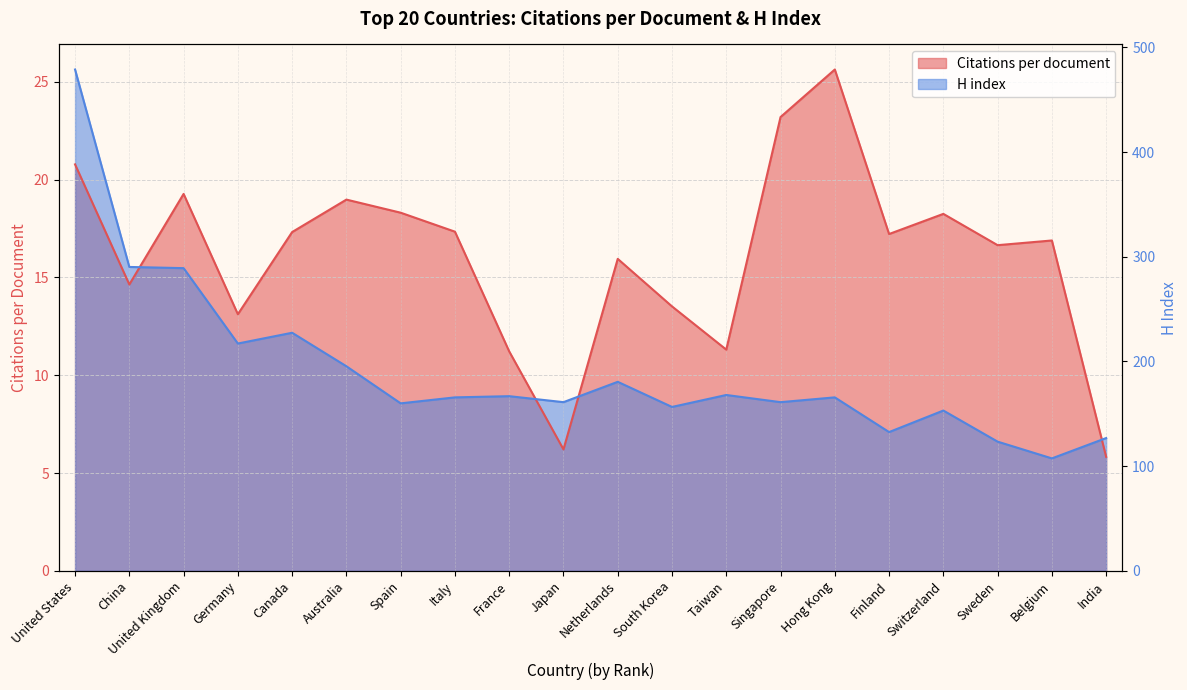

Between United Kingdom and Australia, which is larger?

United Kingdom